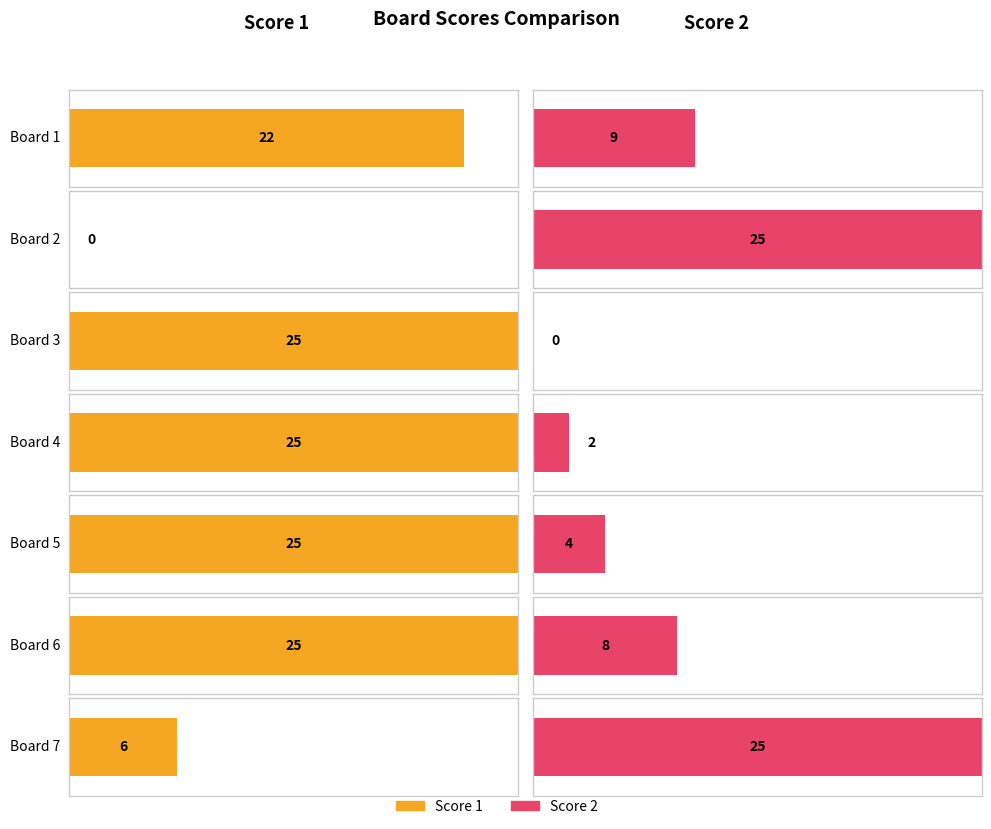

Is it true that Score 1 equals 22 at Board 1?

True